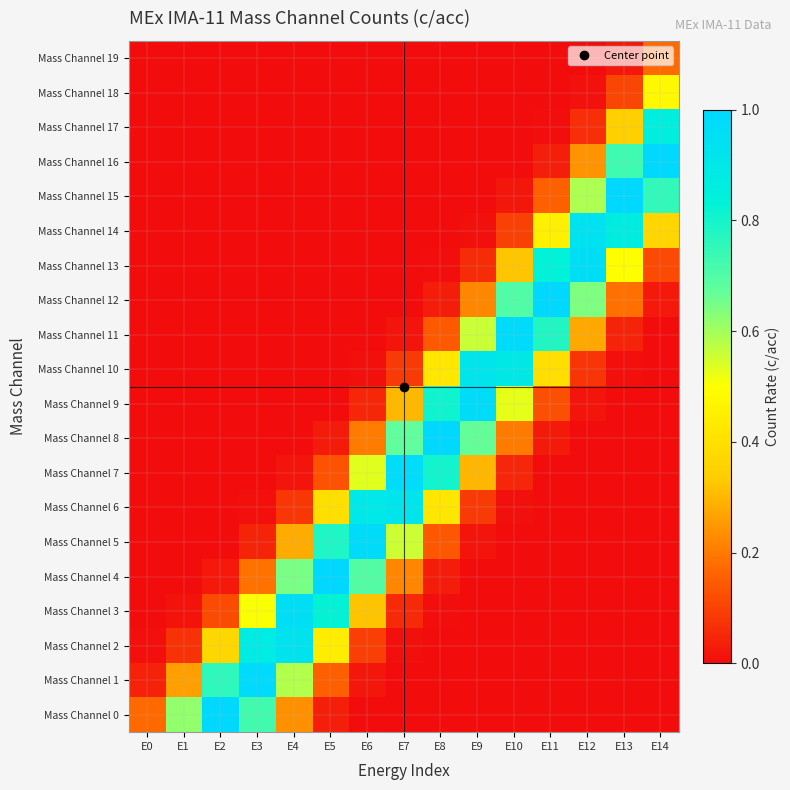

Between E7 and E3, which is larger?

E3